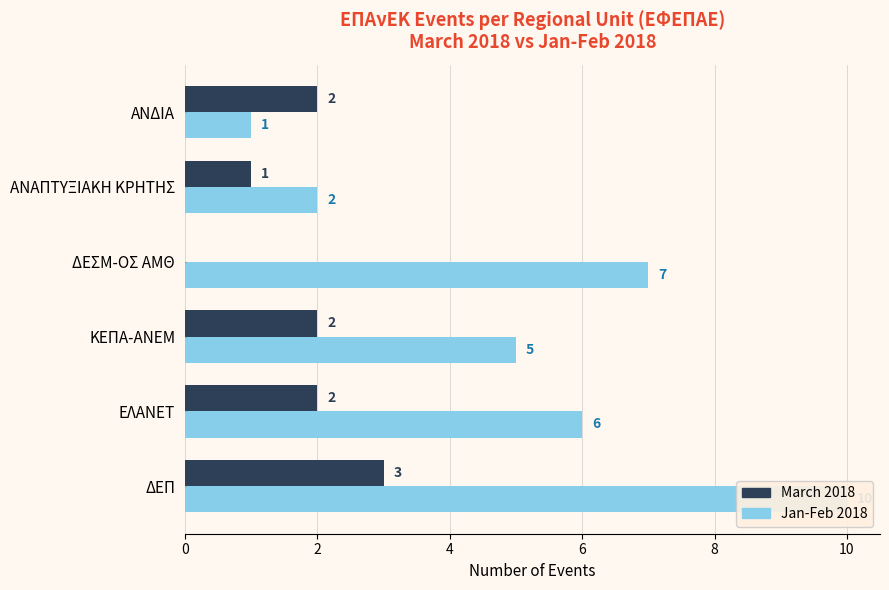

How many bars are there in total?

12